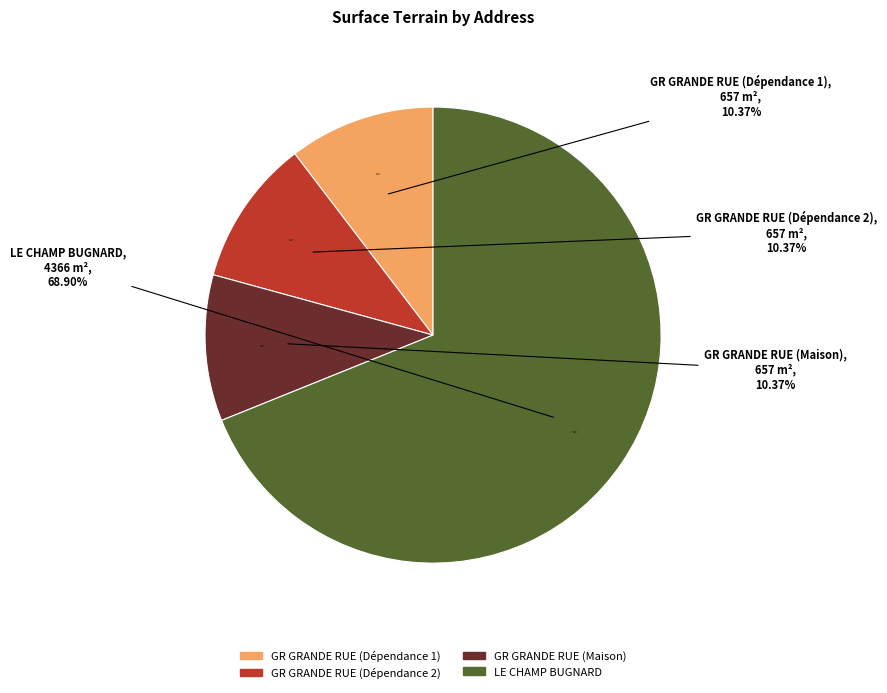

True or false: GR GRANDE RUE (Dépendance 1) accounts for 3% of the total.

False